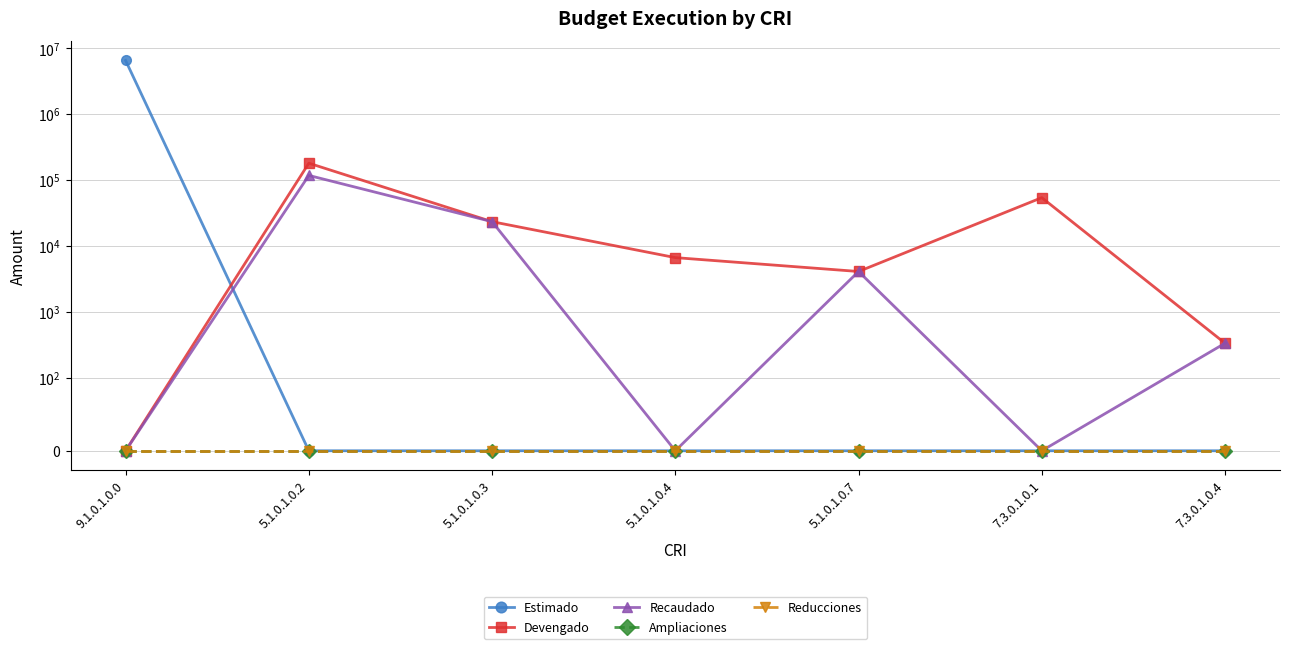

Which series has the largest range (max minus min)?

Estimado